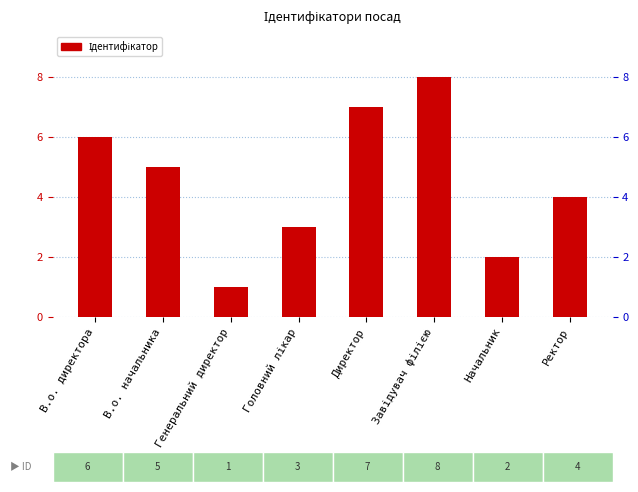

What is the difference between the maximum and minimum values?

7